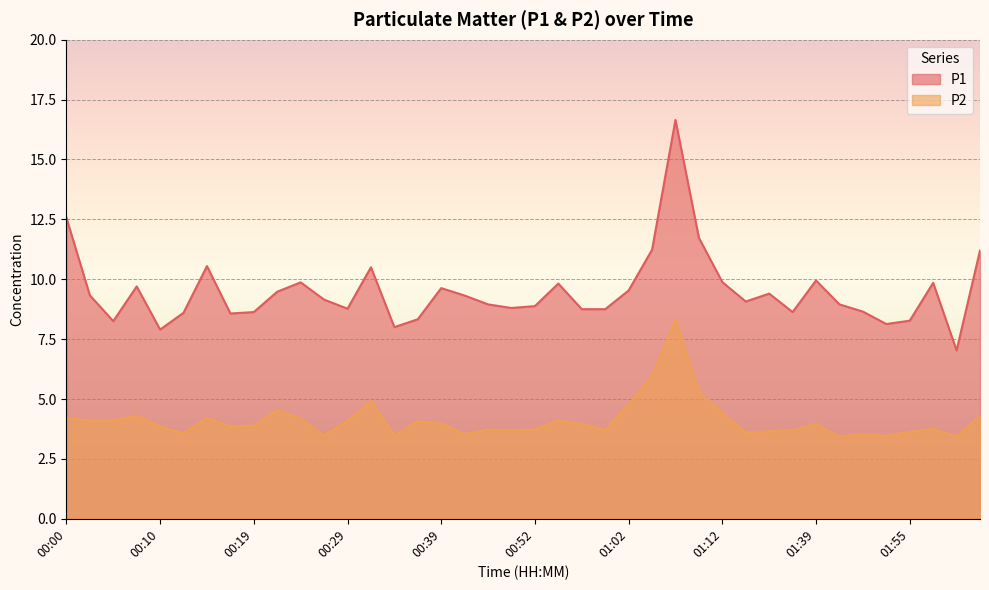

What is the minimum value shown in the chart?

3.4